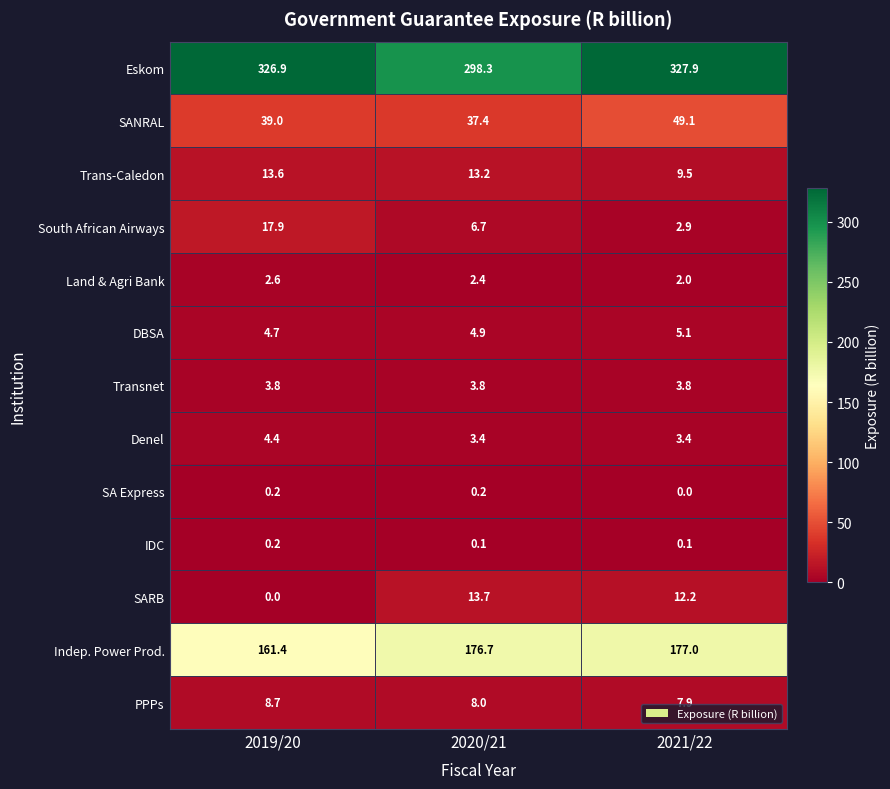

At 2021/22, list the series in order from largest to smallest.

Eskom, Indep. Power Prod., SANRAL, SARB, Trans-Caledon, PPPs, DBSA, Transnet, Denel, South African Airways, Land & Agri Bank, IDC, SA Express